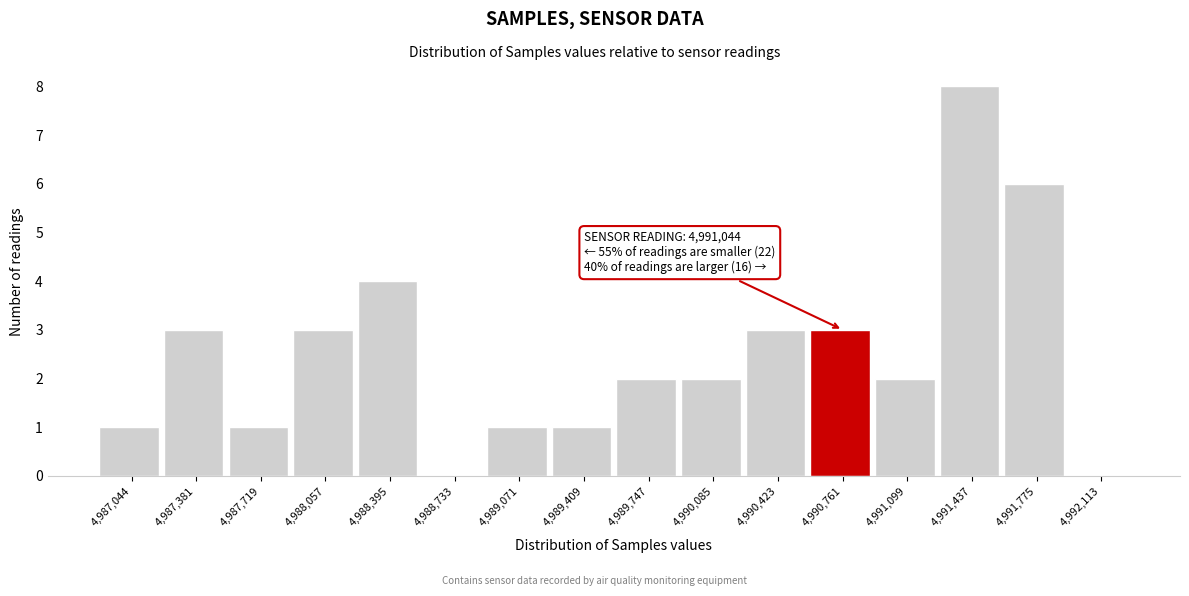

Reading right to left, list all the values displayed in this chart.

4,992,113=0	4,991,775=6	4,991,437=8	4,991,099=2	4,990,761=3	4,990,423=3	4,990,085=2	4,989,747=2	4,989,409=1	4,989,071=1	4,988,733=0	4,988,395=4	4,988,057=3	4,987,719=1	4,987,381=3	4,987,044=1